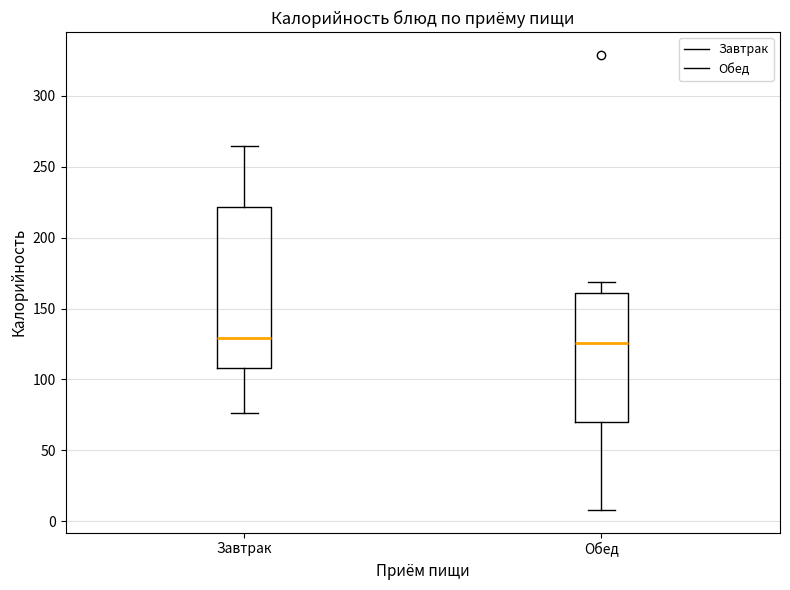

Reading left to right, read every box against the y-axis: the position of its median line, the range the box covers, and the ends of its whiskers. The values are not printed on the chart, so give them approximately, as read against the axis.

Завтрак: median 130, box 110 to 220, whiskers 75 to 265
Обед: median 125, box 70 to 160, whiskers 10 to 170